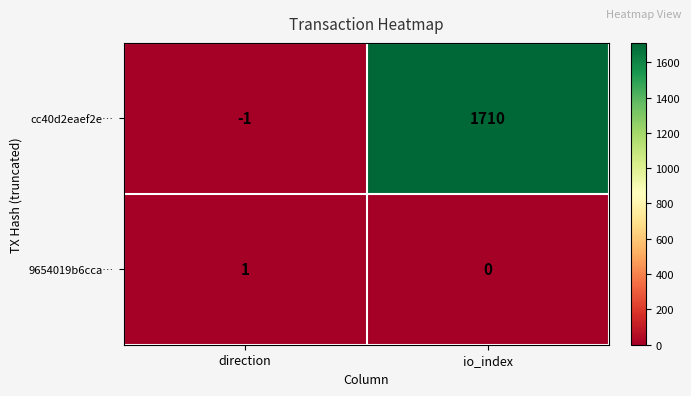

List the series in order of their peak value, highest first.

cc40d2eaef2e…, 9654019b6cca…